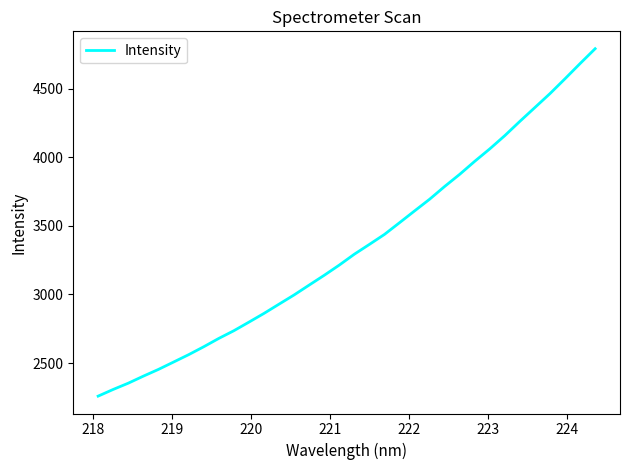

What is the minimum value shown in the chart?

2259.4